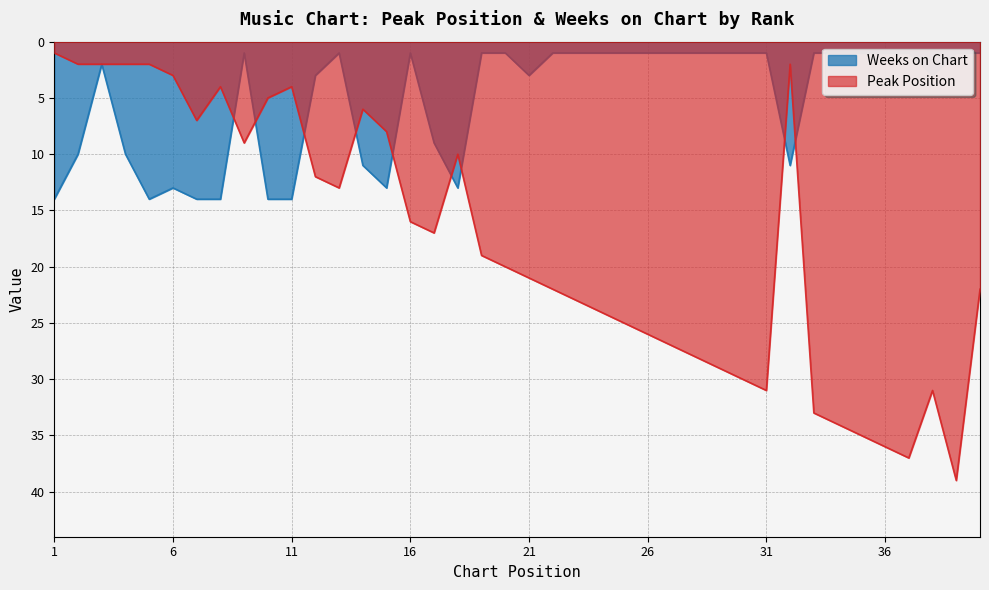

Which label corresponds to the smallest value in the chart?

1